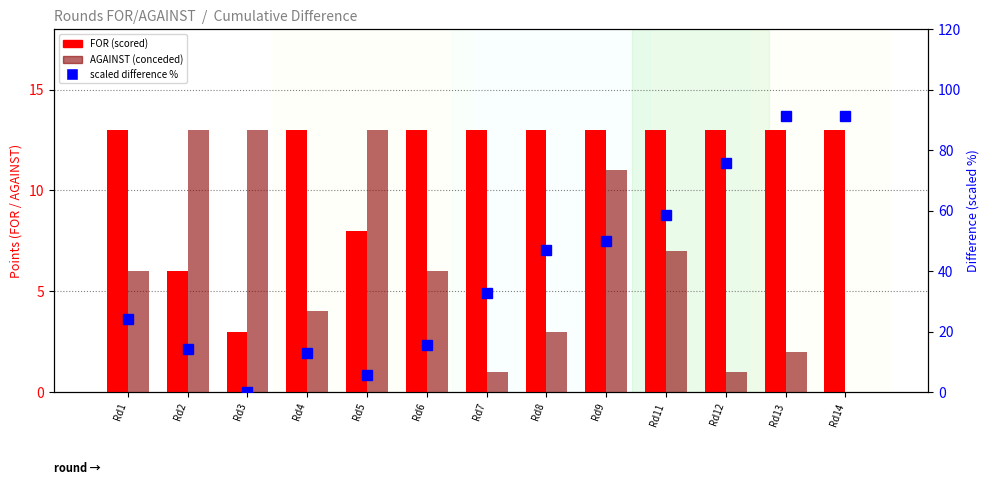

Is it true that FOR equals 13.0 at Rd9?

True